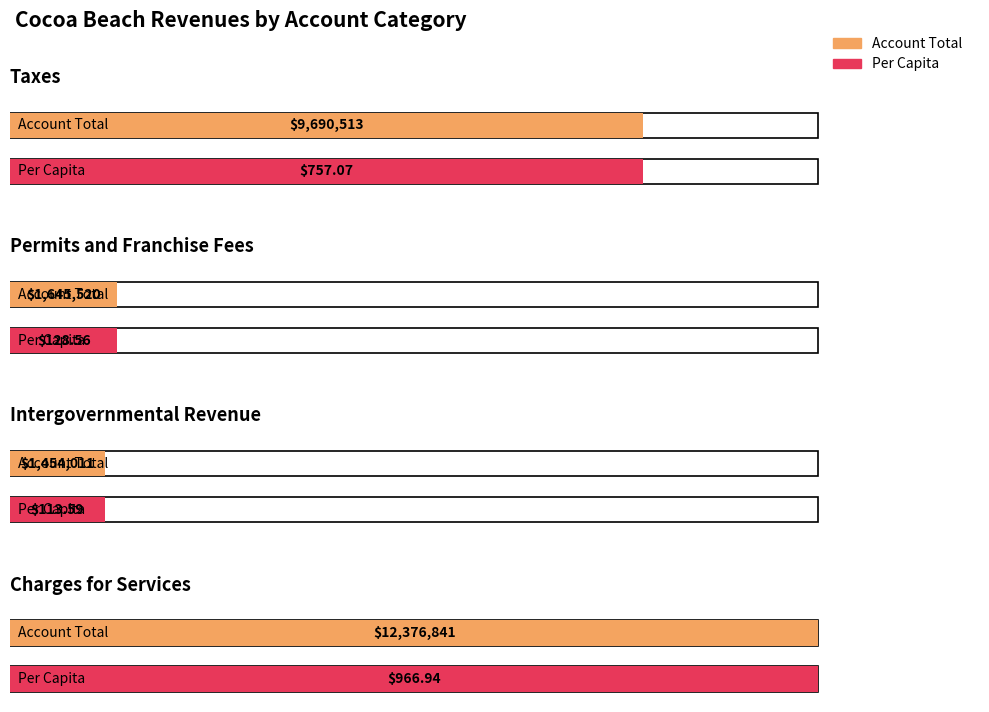

What is the label of the 3rd bar from the left?

Intergovernmental Revenue